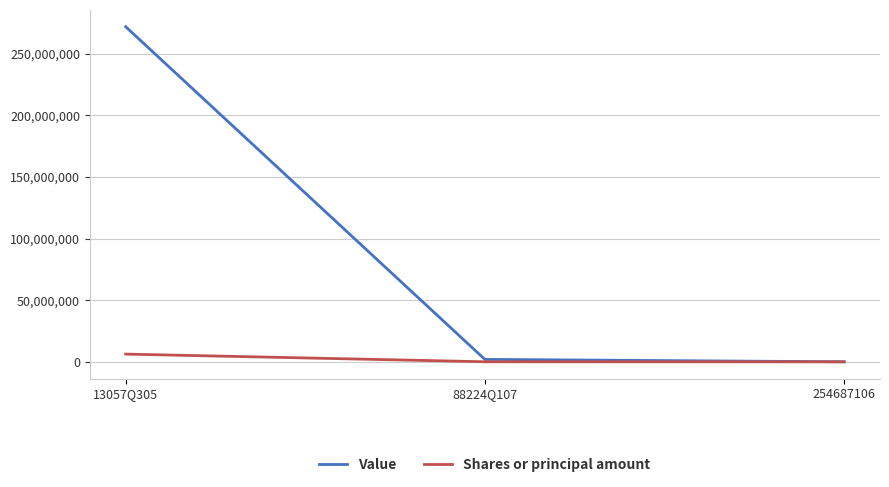

Is the value of Shares or principal amount at 13057Q305 greater than the value of Value at 13057Q305?

No